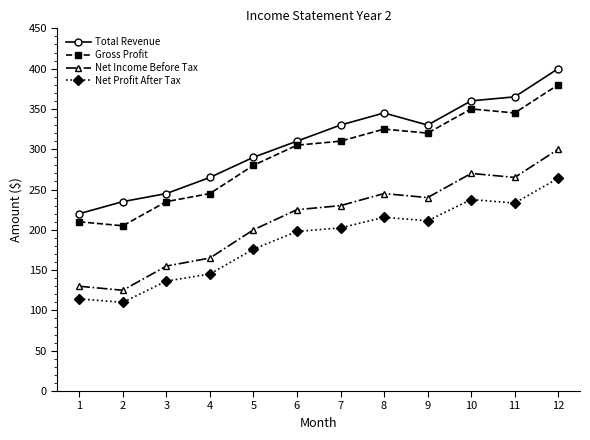

At which category is the sum across all series the highest?

12